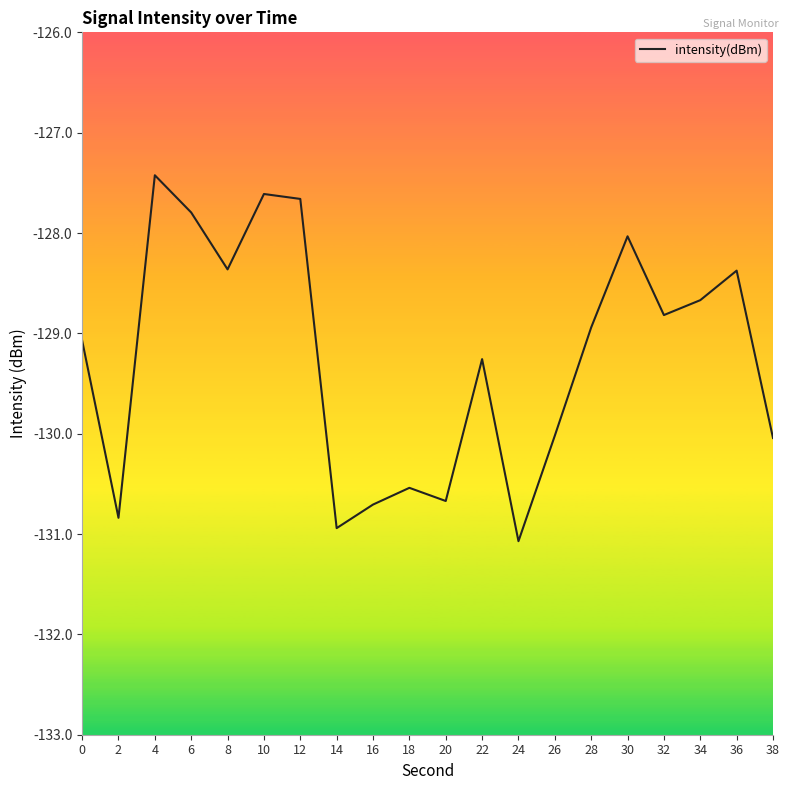

What is the change in value from 0 to 6?

+1.3